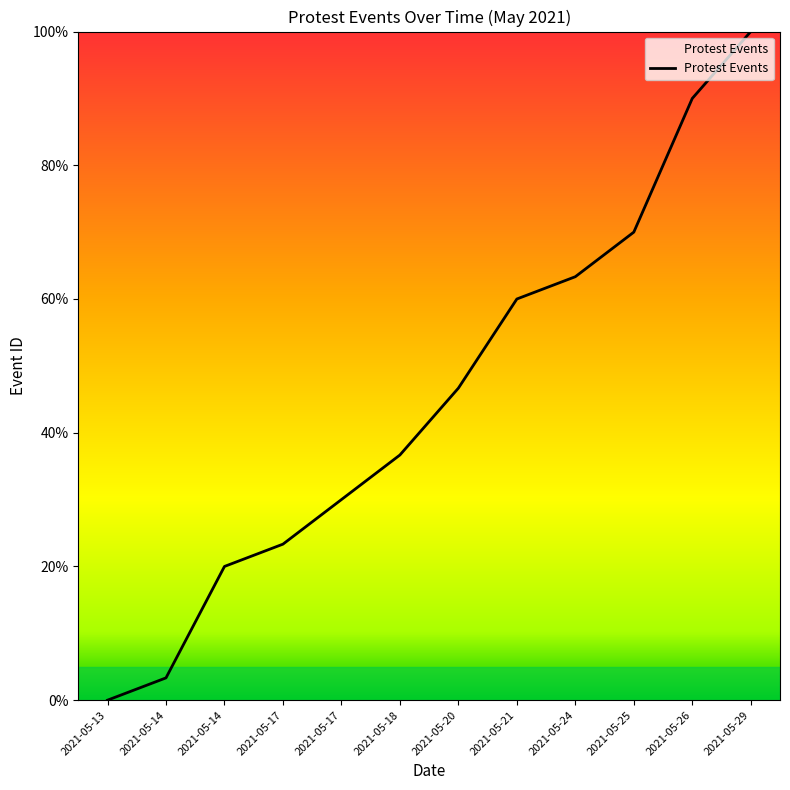

Reading left to right, list all the values displayed in this chart.

2021-05-13=0.0	2021-05-14=3.3	2021-05-14=20.0	2021-05-17=23.3	2021-05-17=30.0	2021-05-18=36.7	2021-05-20=46.7	2021-05-21=60.0	2021-05-24=63.3	2021-05-25=70.0	2021-05-26=90.0	2021-05-29=100.0